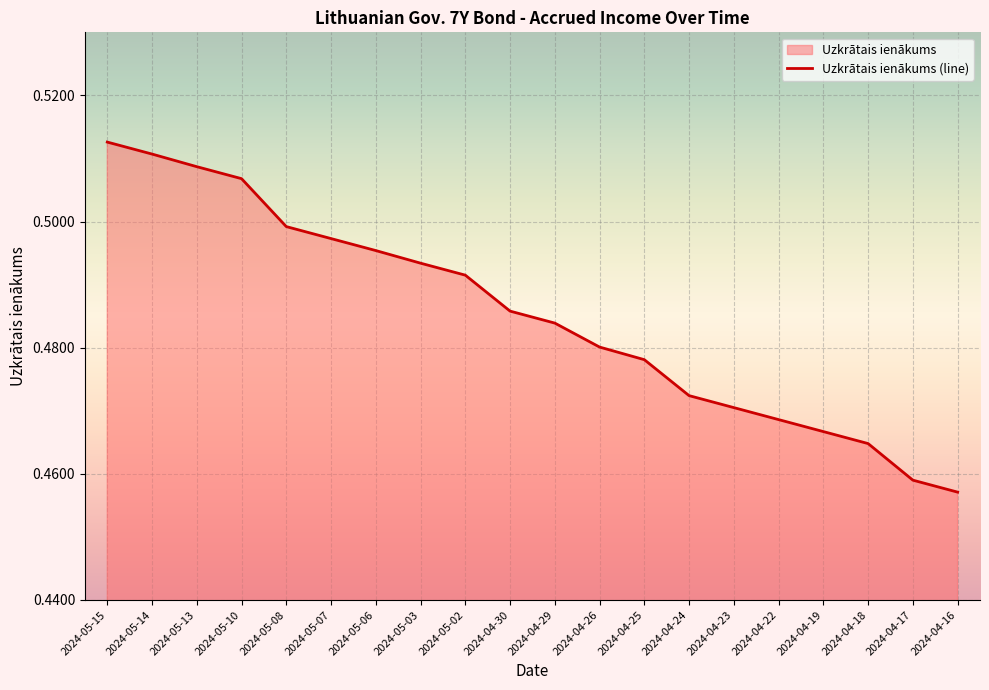

Rank the categories by value from lowest to highest.

2024-04-16, 2024-04-17, 2024-04-18, 2024-04-19, 2024-04-22, 2024-04-23, 2024-04-24, 2024-04-25, 2024-04-26, 2024-04-29, 2024-04-30, 2024-05-02, 2024-05-03, 2024-05-06, 2024-05-07, 2024-05-08, 2024-05-10, 2024-05-13, 2024-05-14, 2024-05-15